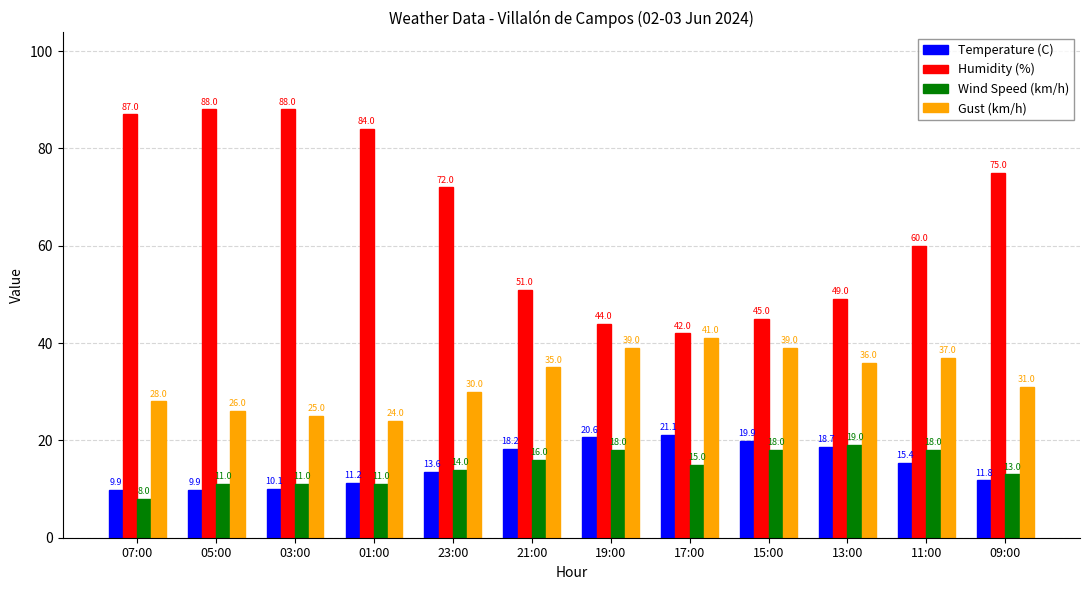

What is the value of the Gust (km/h) bar at the 4th from the left?

24.0